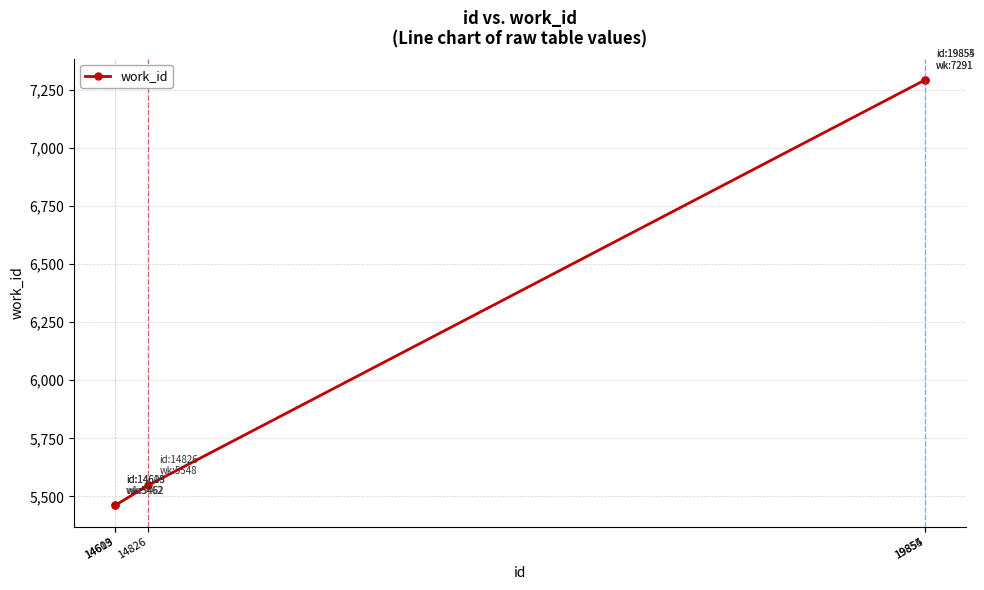

Reading left to right, extract all data points from this chart.

14609=5462	14613=5462	14826=5548	19854=7291	19855=7291